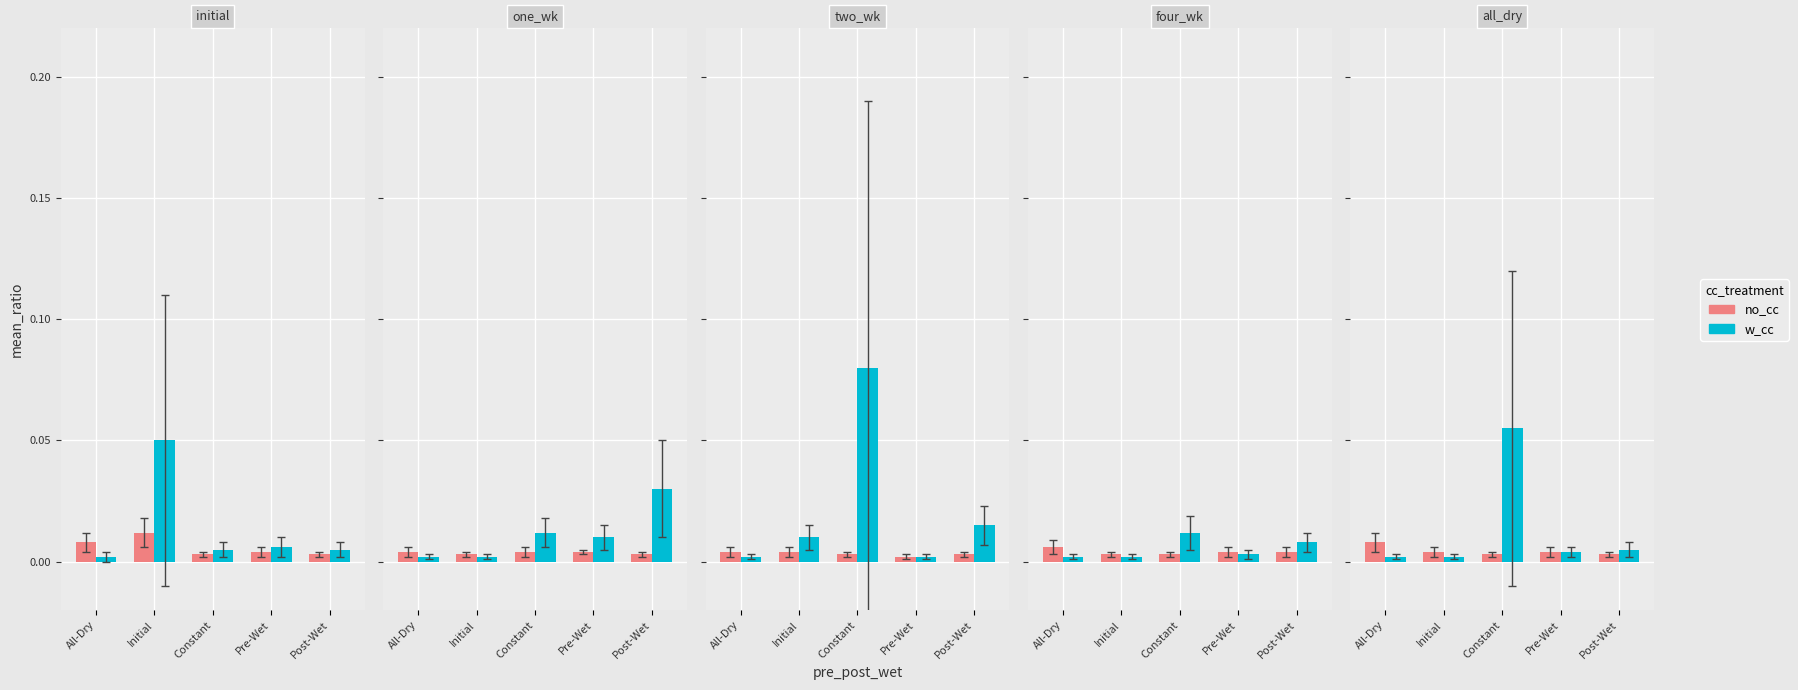

Which series has the widest spread of values?

w_cc